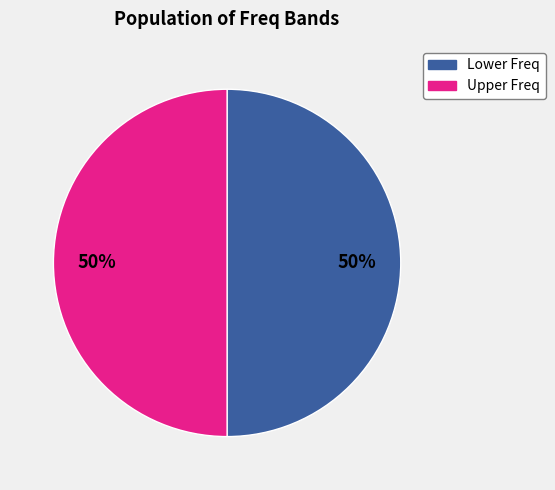

Is there a majority slice in this chart?

No